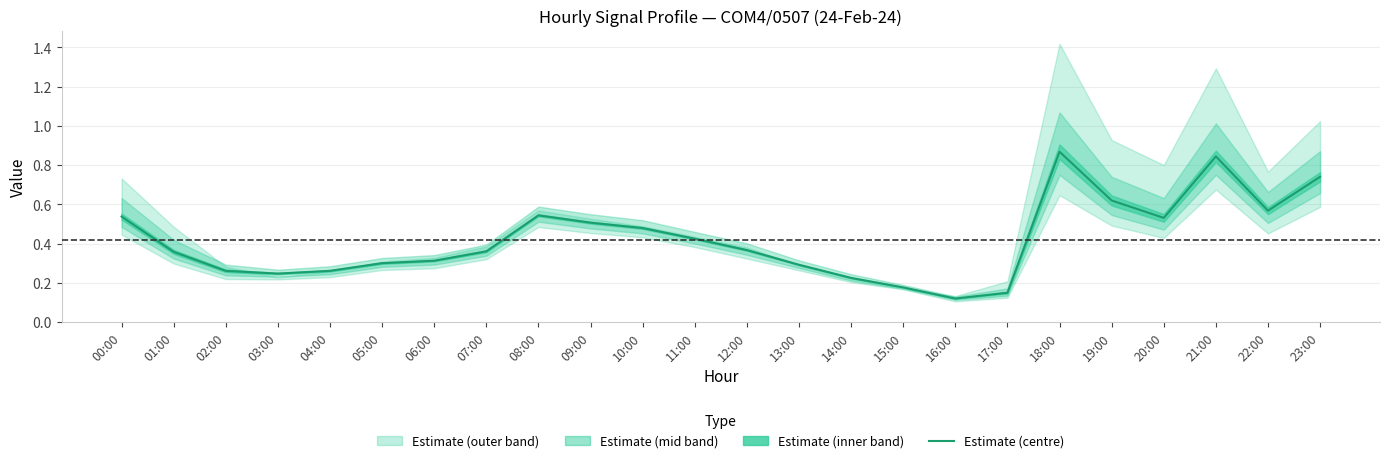

Is it true that the value at 13:00 is 0.4?

False